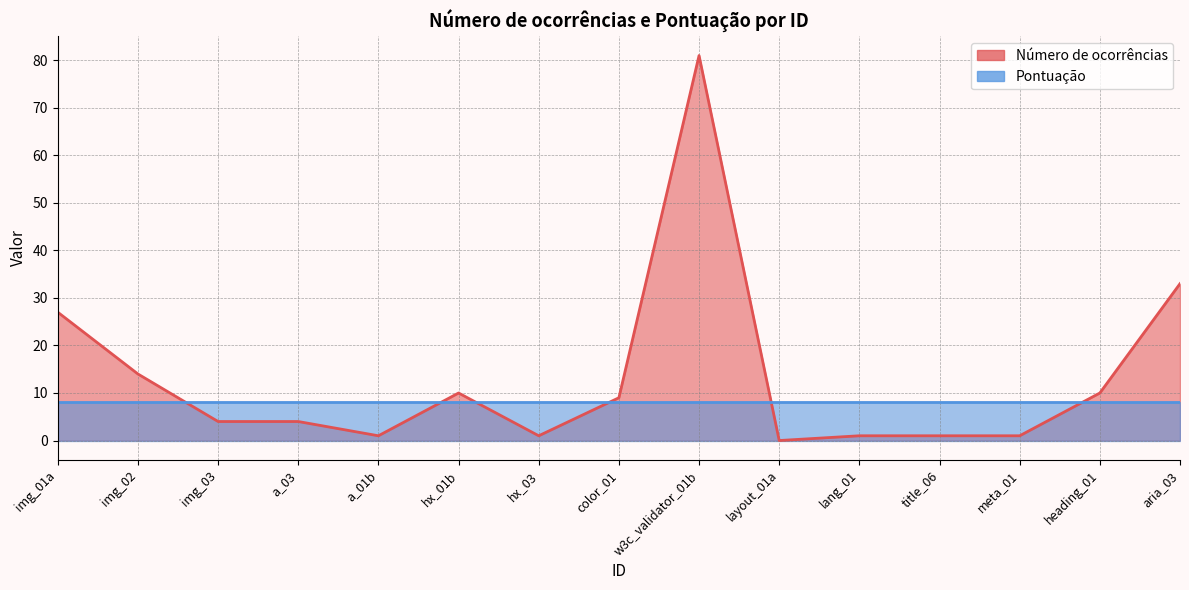

Does the chart have visible grid lines?

Yes